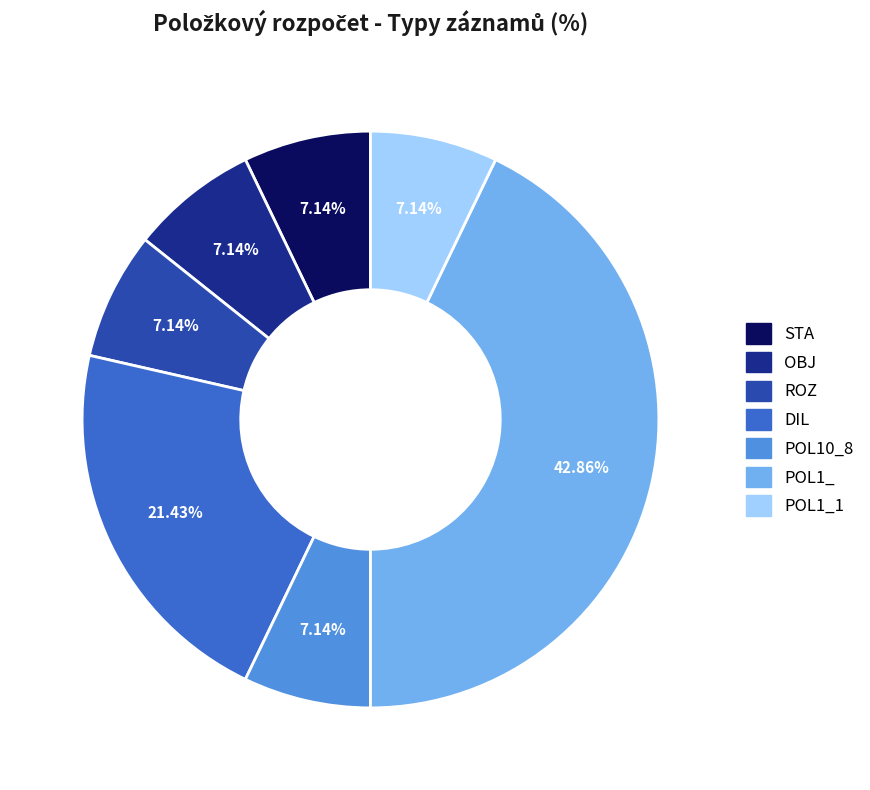

How many slices are in this pie chart?

7